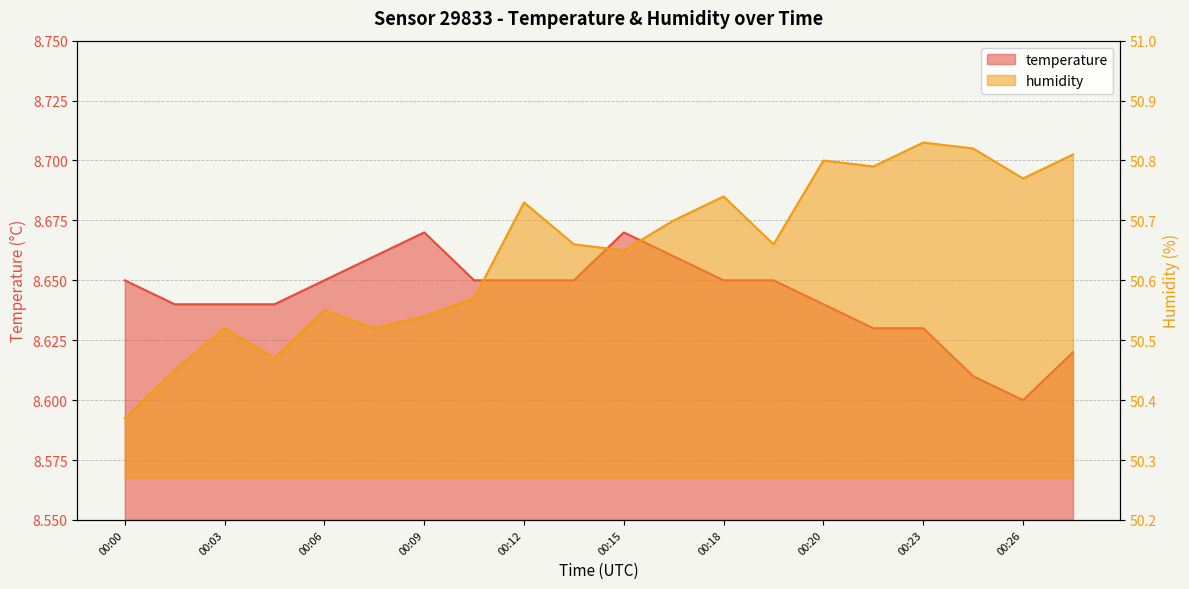

True or false: humidity has a value of 50.4 at 00:00.

True